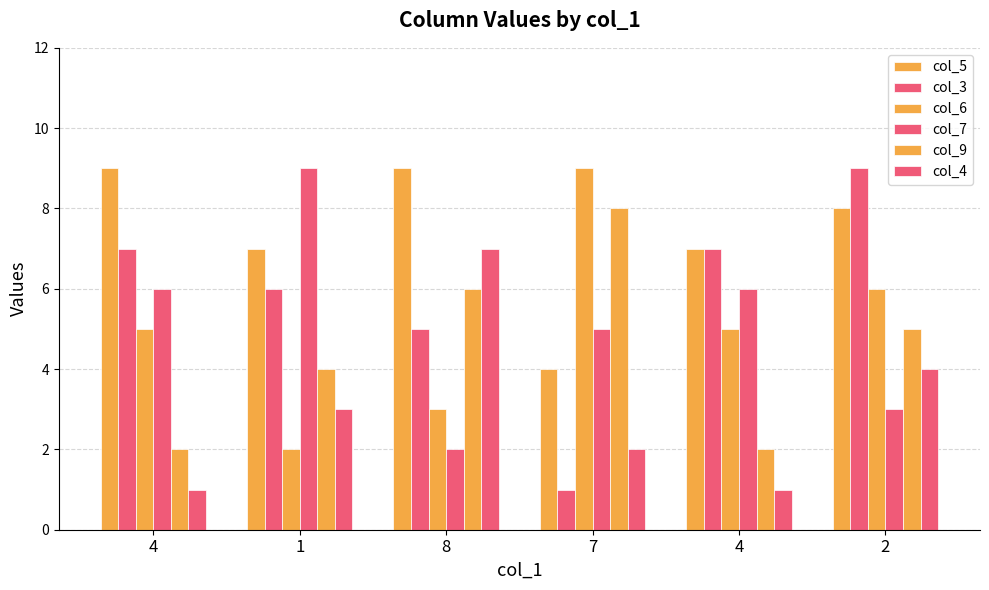

Are the bars grouped side by side (vs. stacked)?

Yes